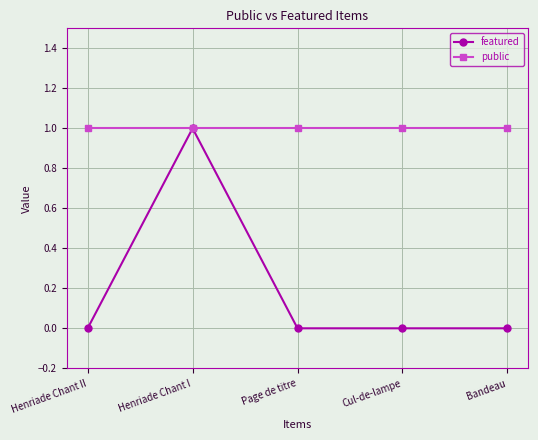

What is the label of the 5th point from the left?

Bandeau